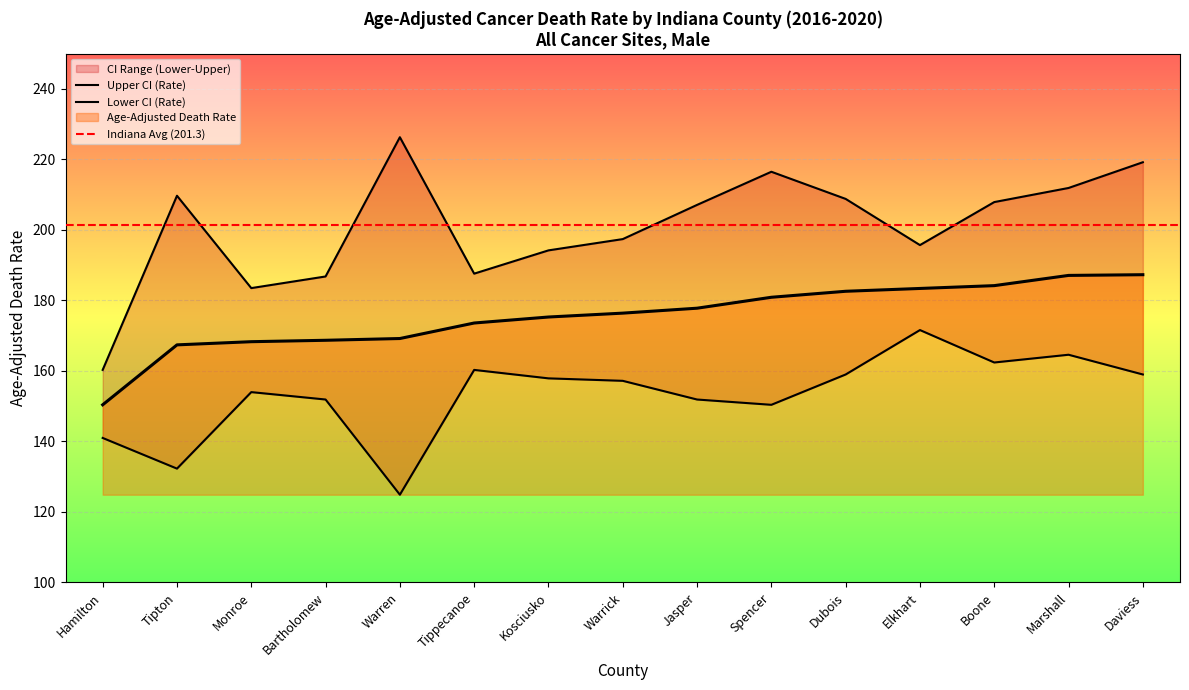

What is the label of the 9th point from the right?

Kosciusko